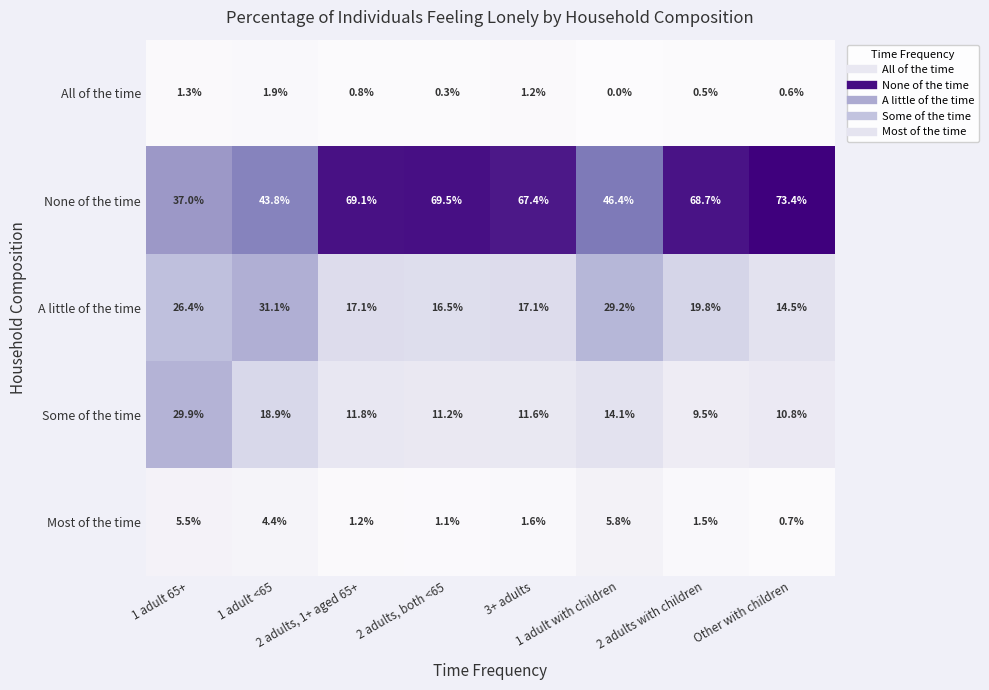

Which series has the largest range (max minus min)?

None of the time